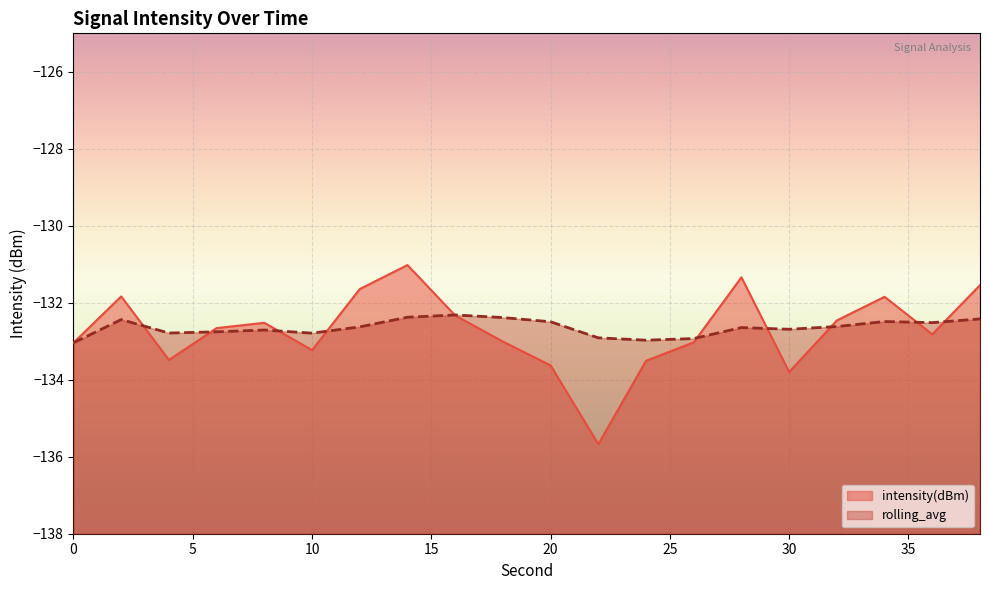

How many times do rolling_avg and intensity(dBm) cross each other?

10